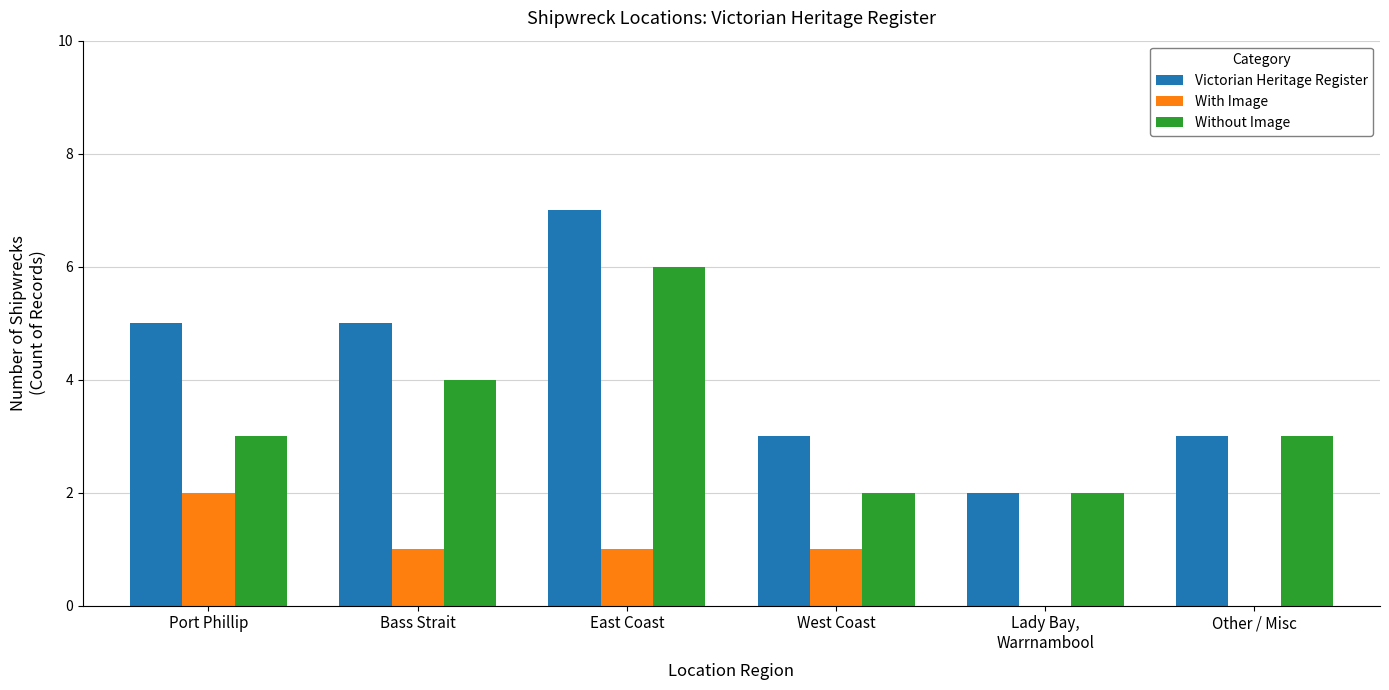

What is the spread (max minus min) of values at East Coast?

6